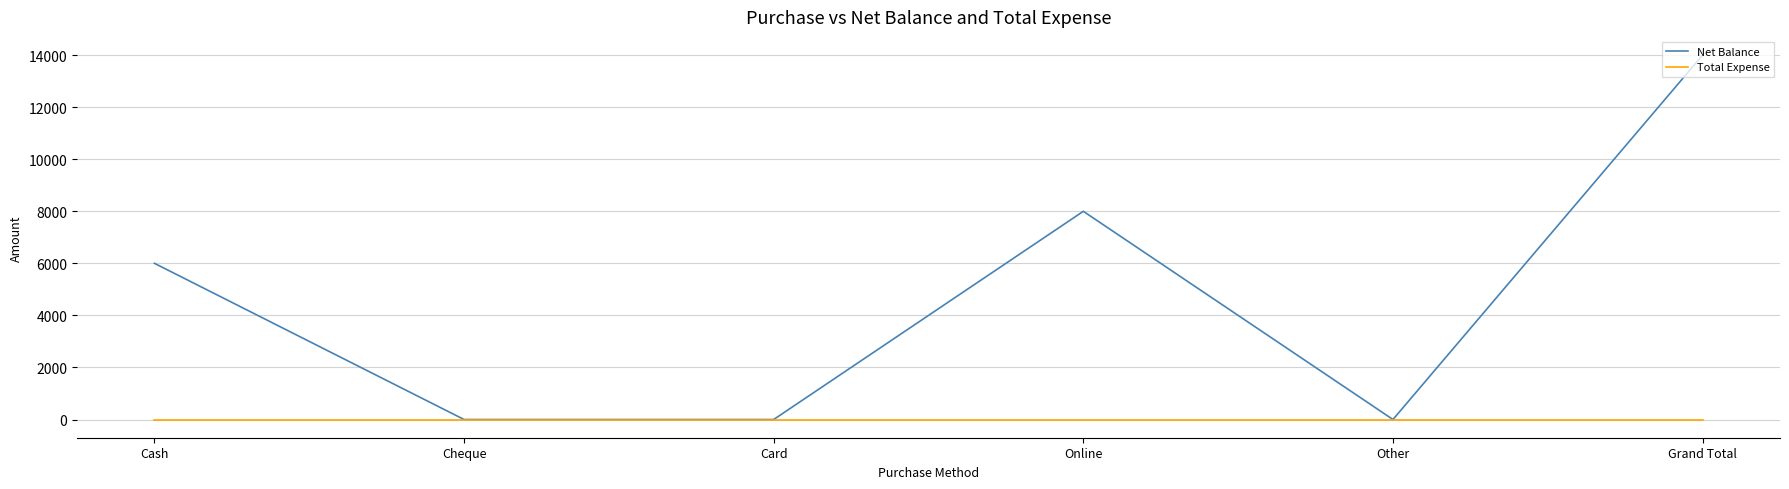

At which category is the sum across all series the highest?

Grand Total